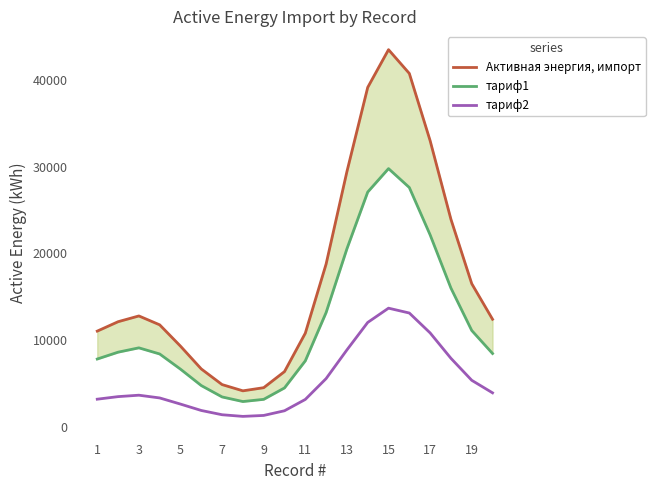

True or false: Активная энергия, импорт and тариф2 intersect in this chart.

False